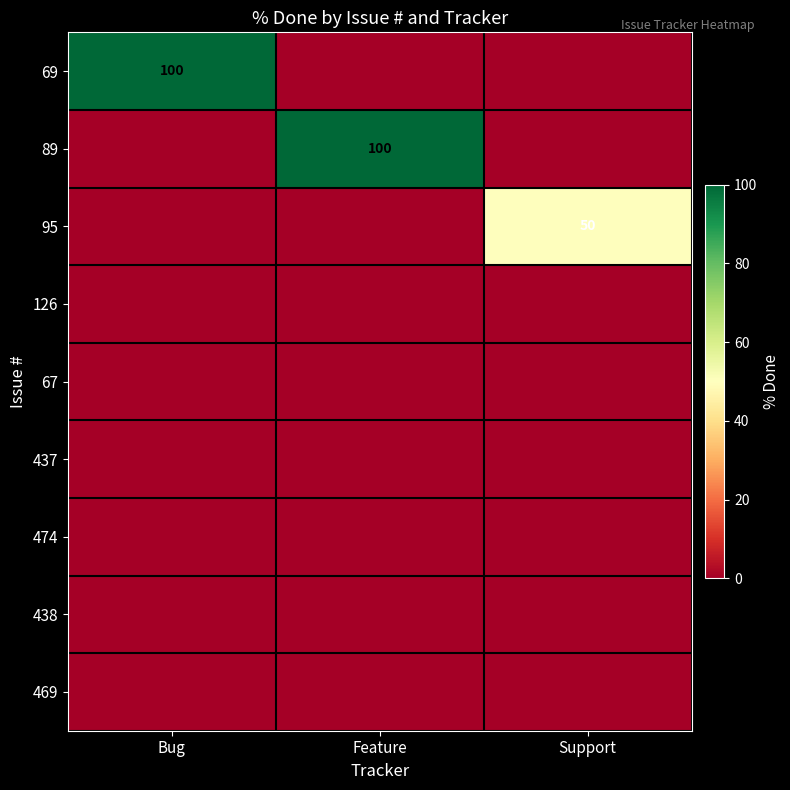

The value of 69 at Bug is 38. True or false?

False